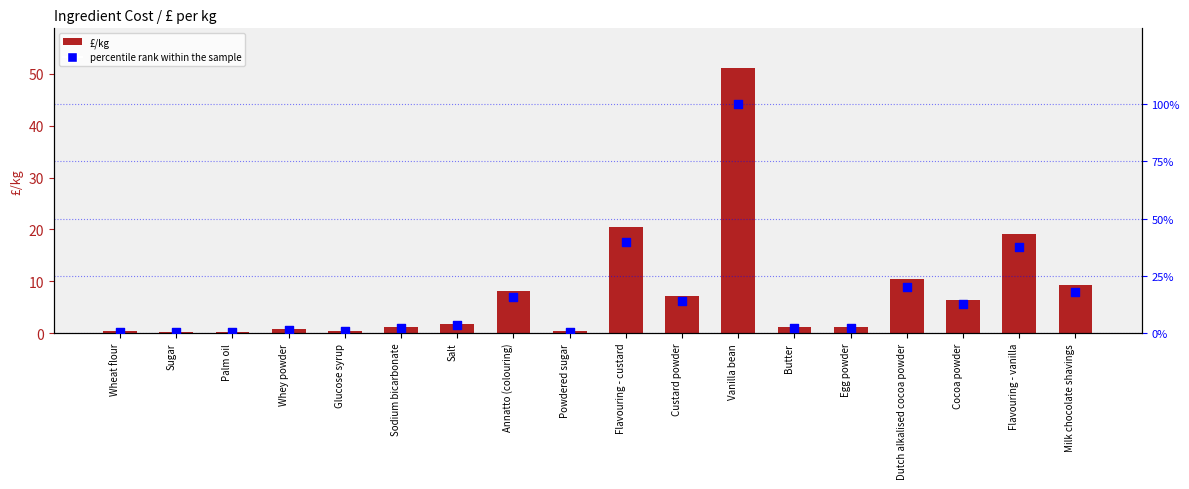

Which series has the largest total across all categories?

percentile rank within the sample